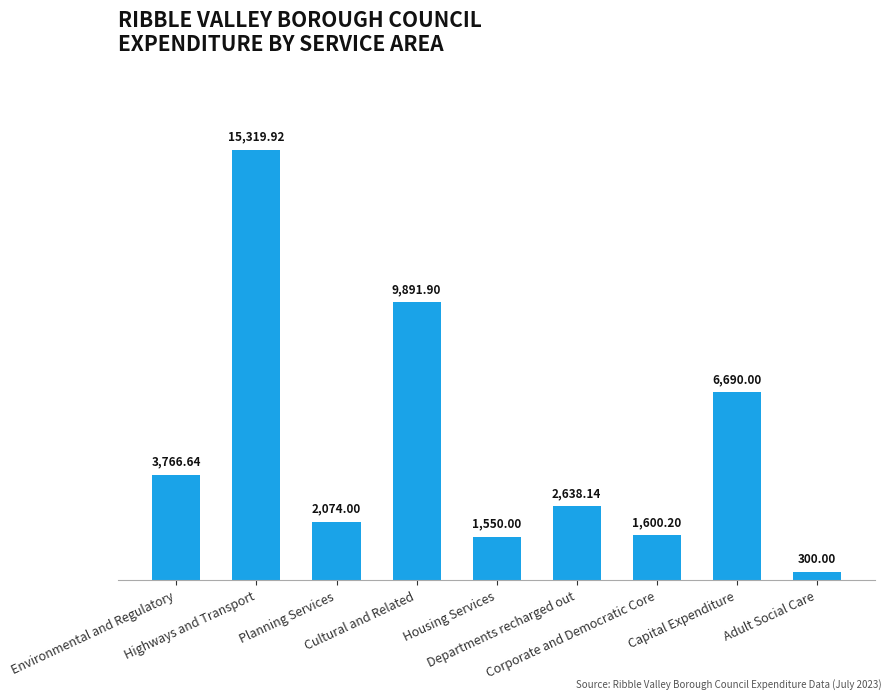

At which category does the chart reach its peak across all series?

Highways and Transport